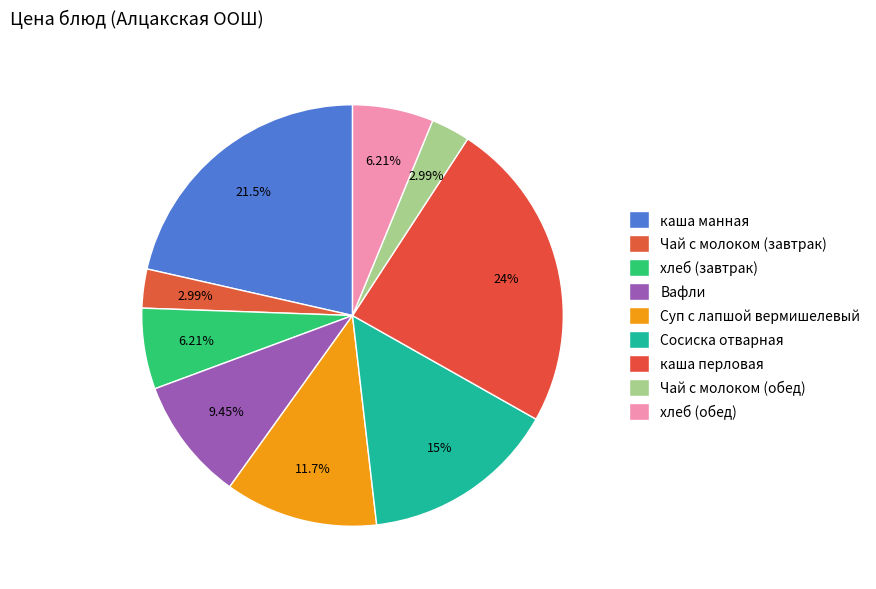

How many segments does this pie chart have?

9